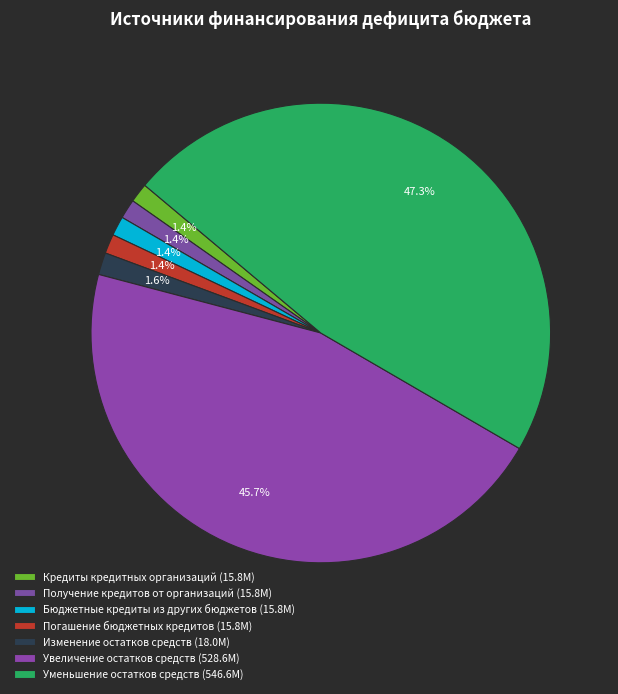

Which slice is the smallest?

Бюджетные кредиты из других бюджетов